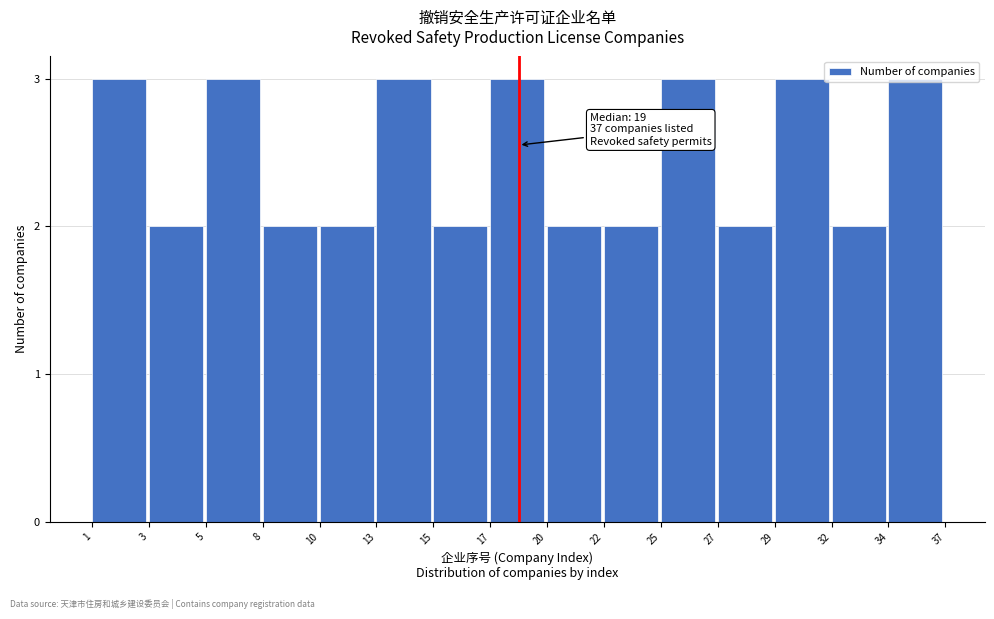

What is the maximum value shown in the chart?

3